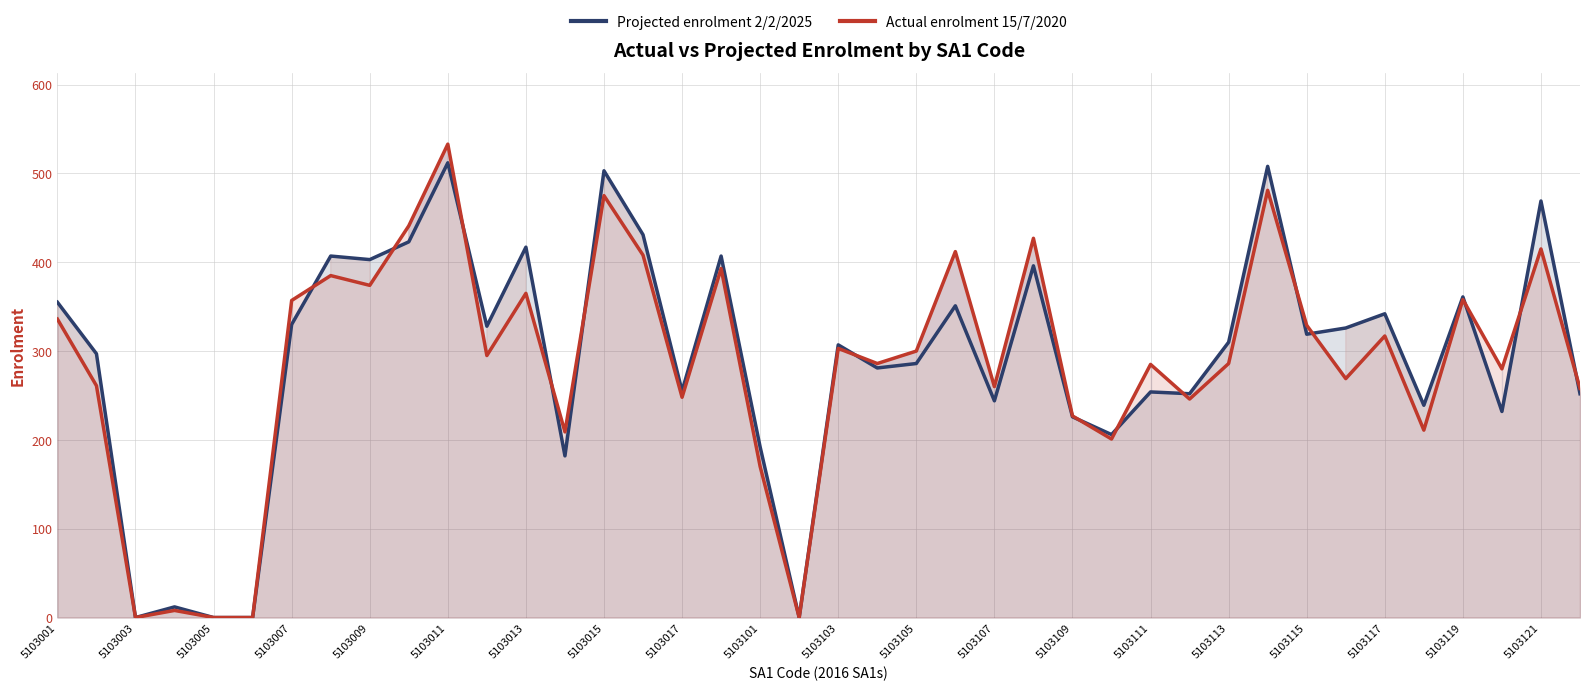

Between 5103107 and 5103119, which series saw the biggest shift?

Projected enrolment 2/2/2025